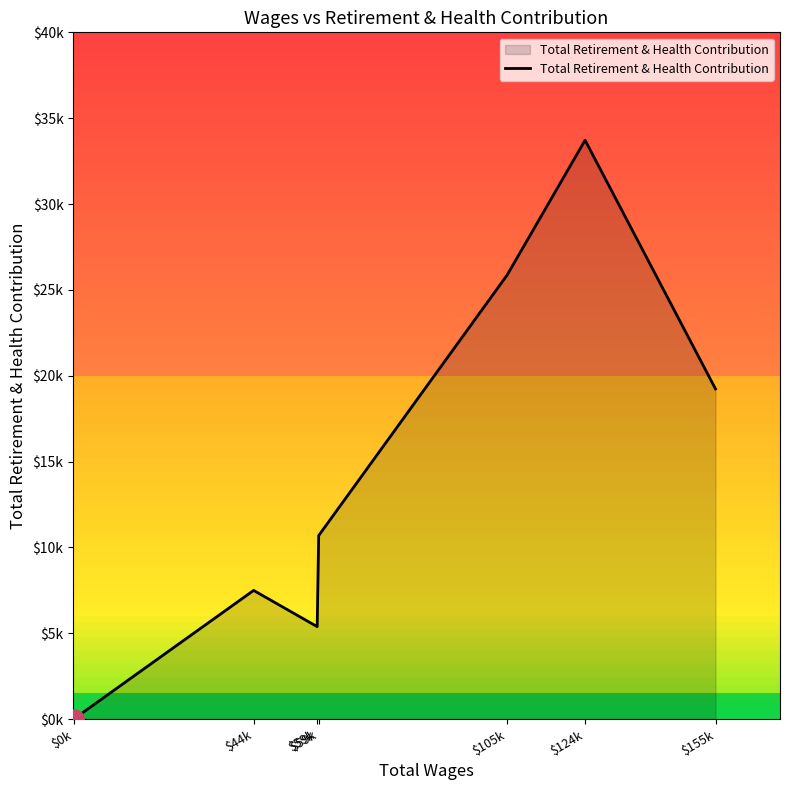

Does the chart display data point markers on the line(s)?

No